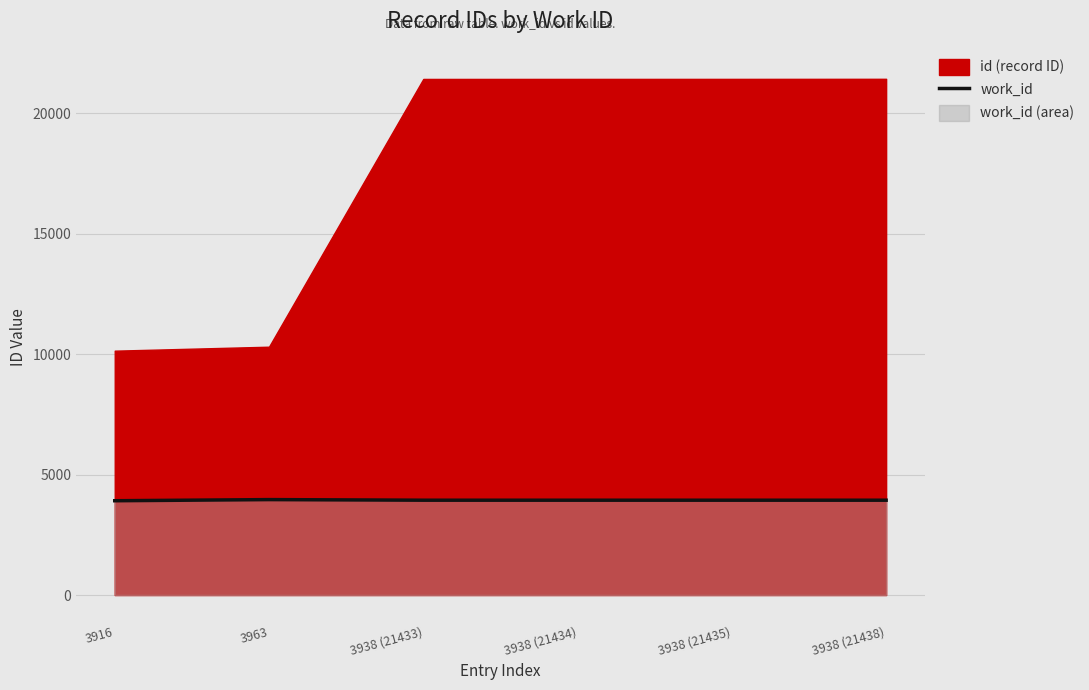

Which has a higher value, 3963 or 3938 (21435)?

3963